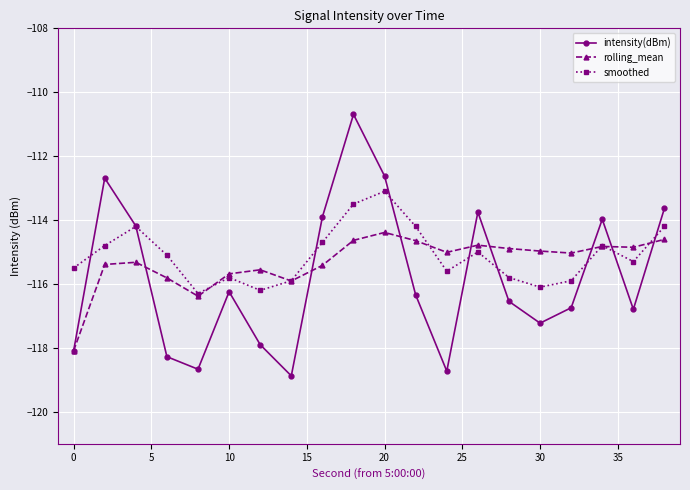

In intensity(dBm), how many points are higher than both neighbors (excluding endpoints)?

5